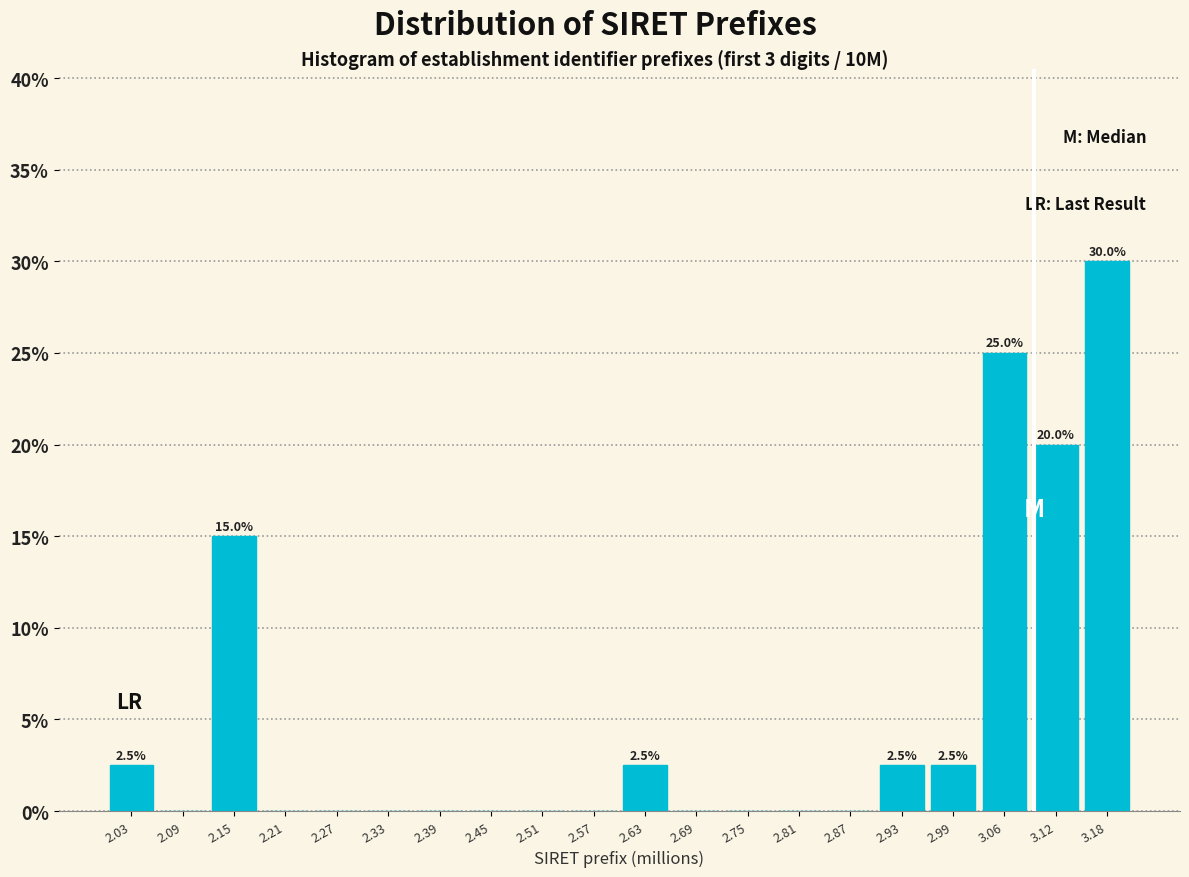

Over which range of the x-axis is the bar tallest?

3.15 to 3.21